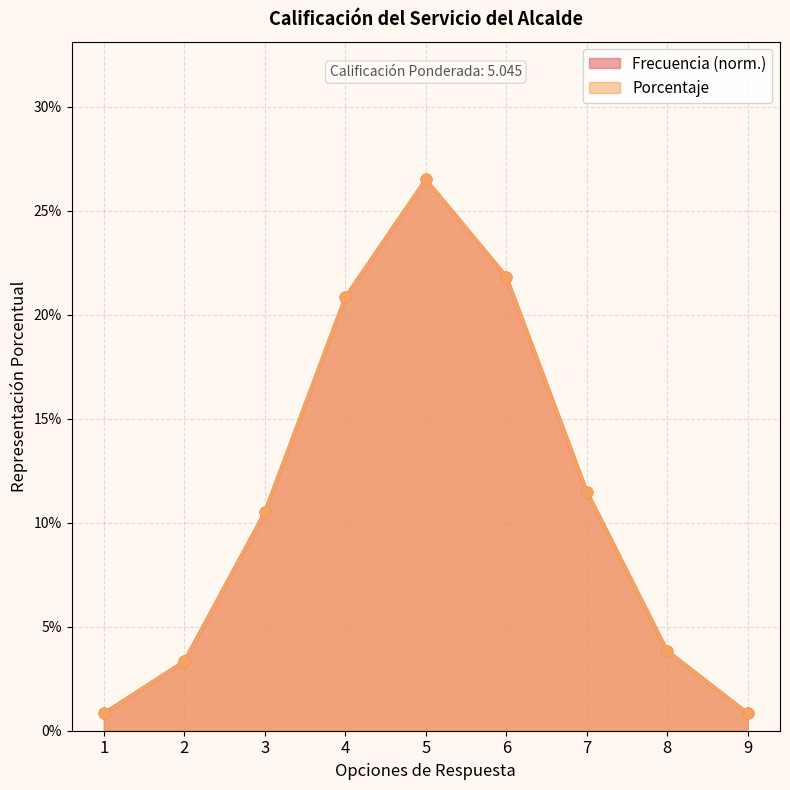

Which series reaches the maximum Y coordinate?

Frecuencia